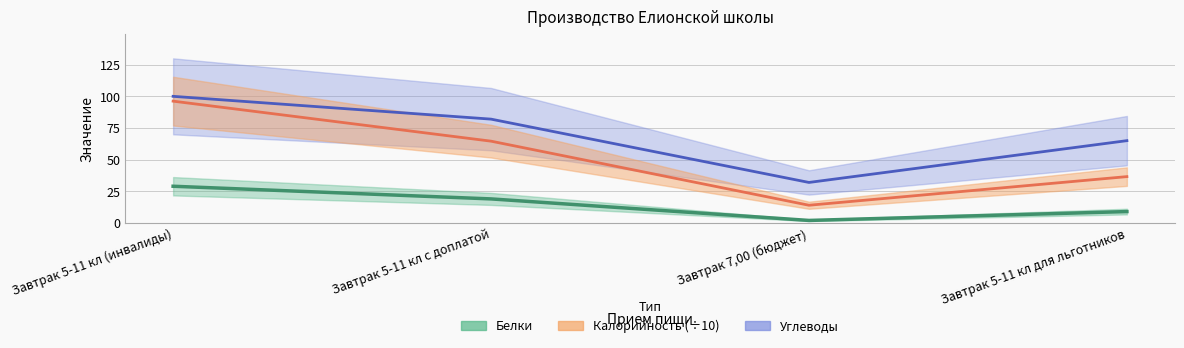

What are all the series names shown in the legend?

Калорийность, Белки, Углеводы